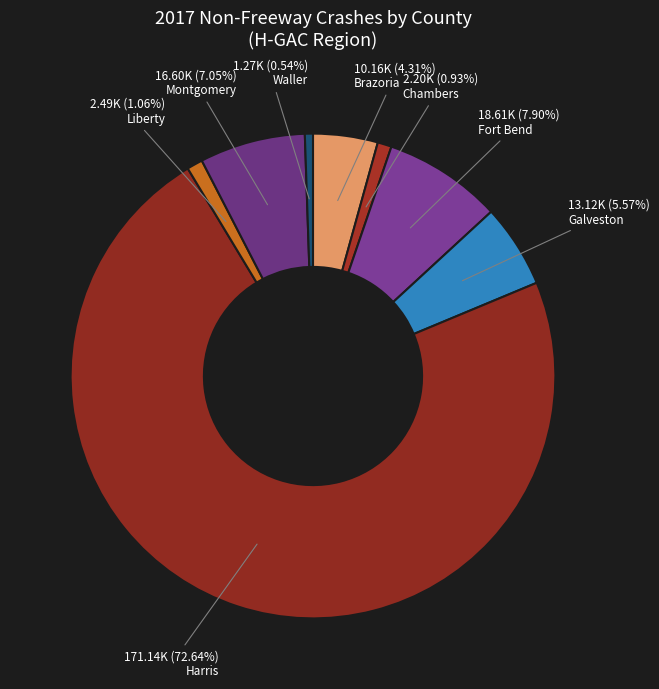

Which slice represents more than half of the pie?

Harris